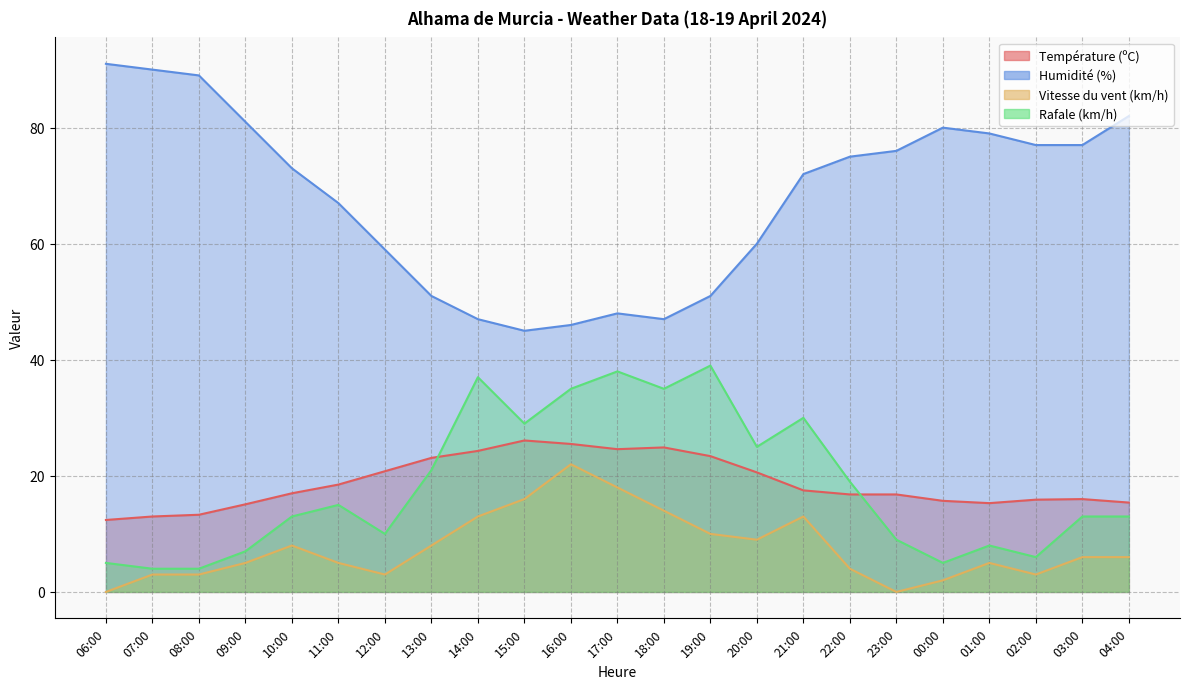

Does the chart have visible grid lines?

Yes